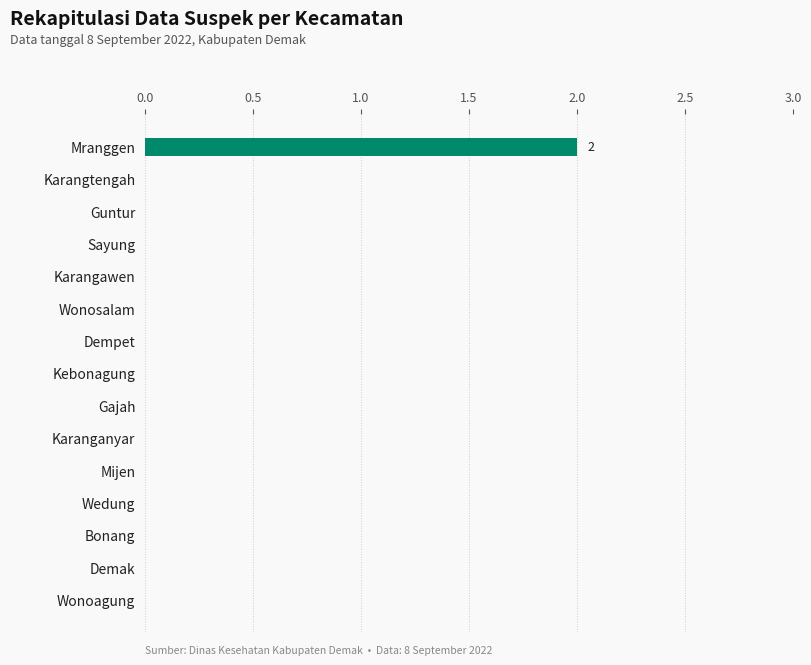

Is it true that the value at Mranggen is 2?

True